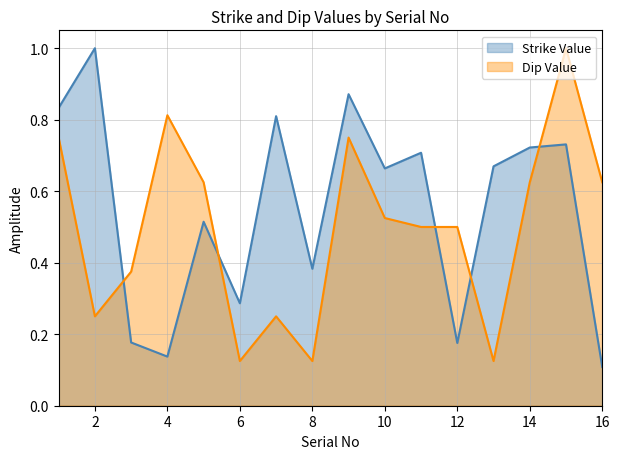

How many lines are shown in the chart?

2